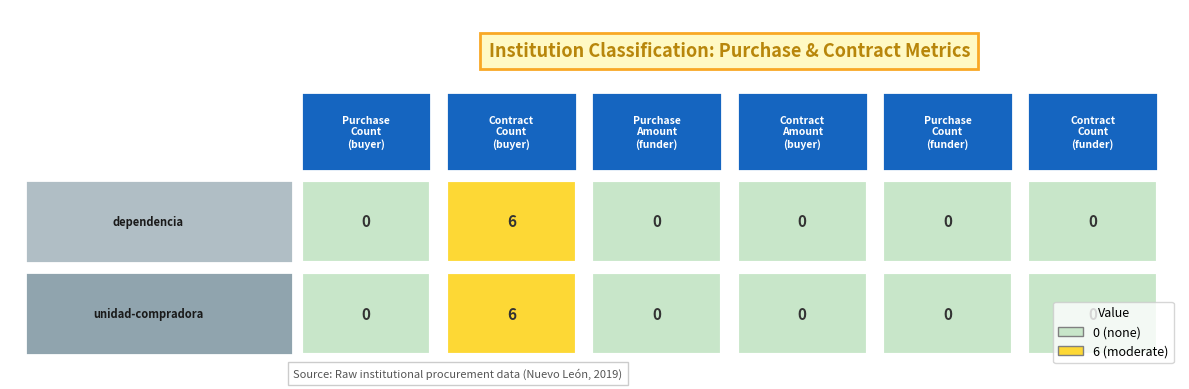

At how many categories does at least one series exceed 4?

1